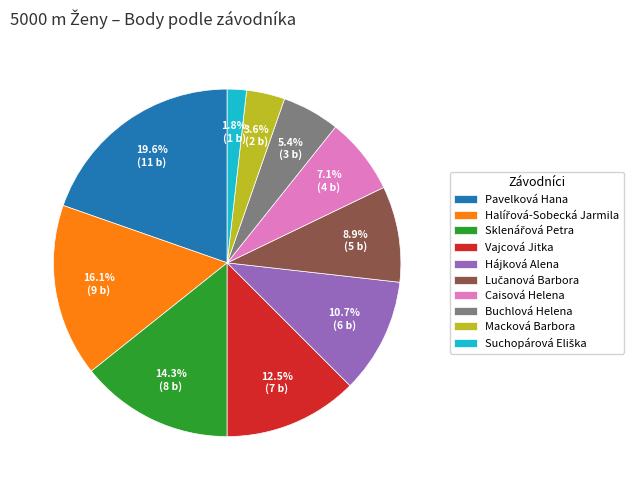

Does Buchlová Helena represent more than half of the total?

No